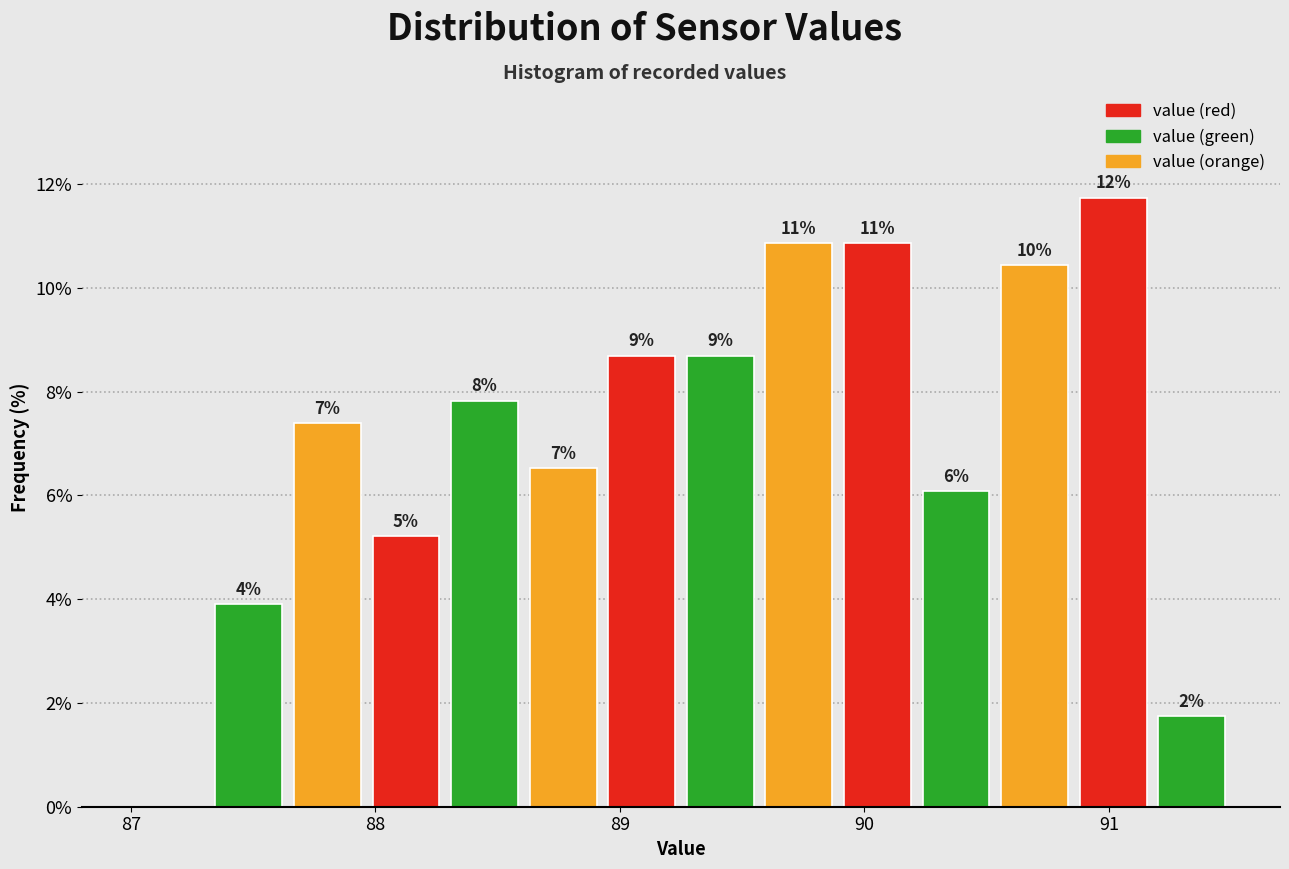

Read against the x-axis, roughly where is the centre of the tallest bar?

91.0